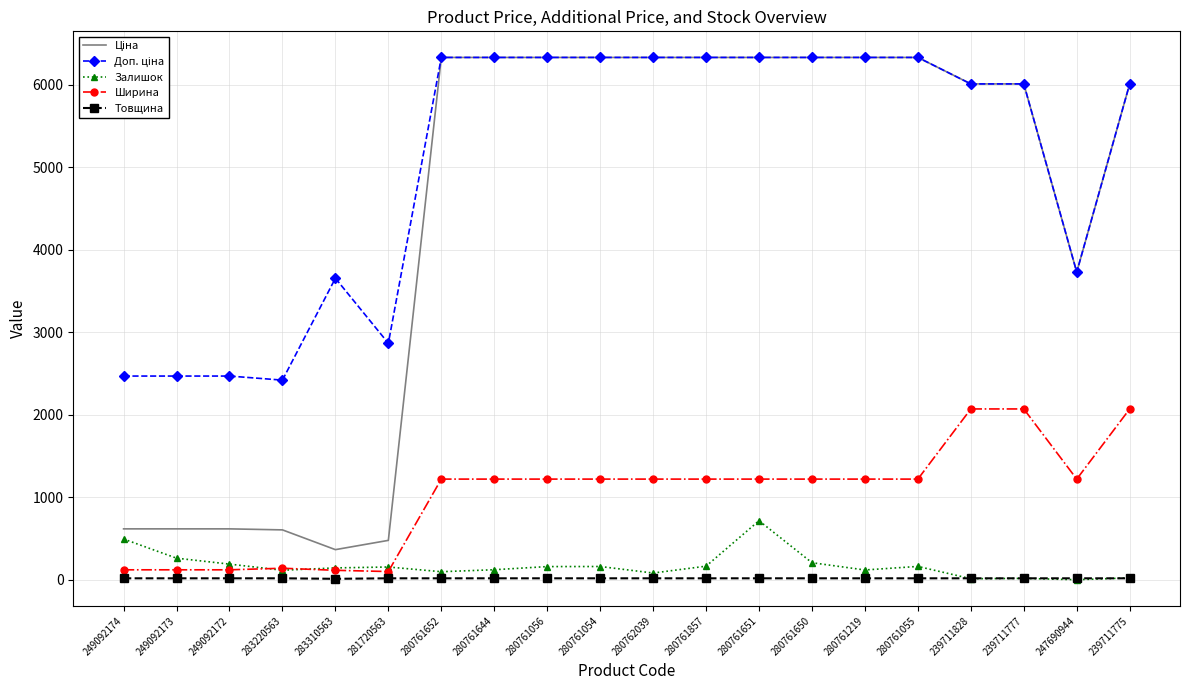

True or false: Залишок has a value of 262.0 at 249092173.

True